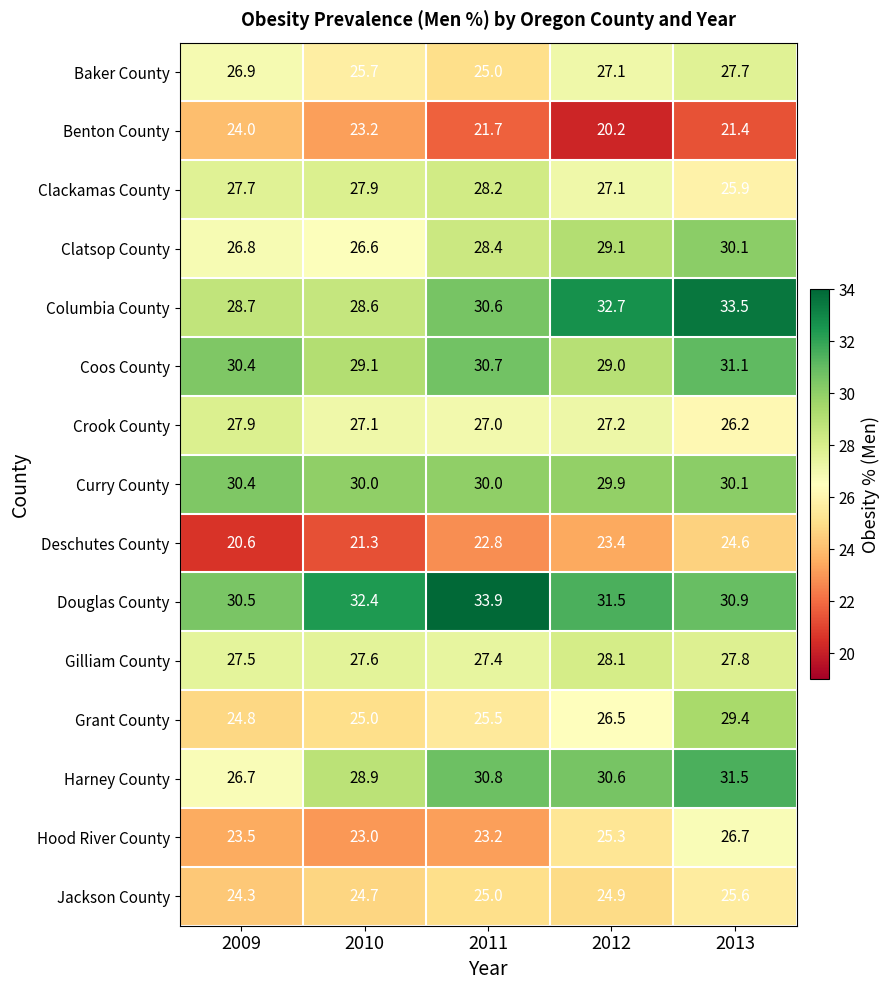

What is the maximum value for Gilliam County?

28.1